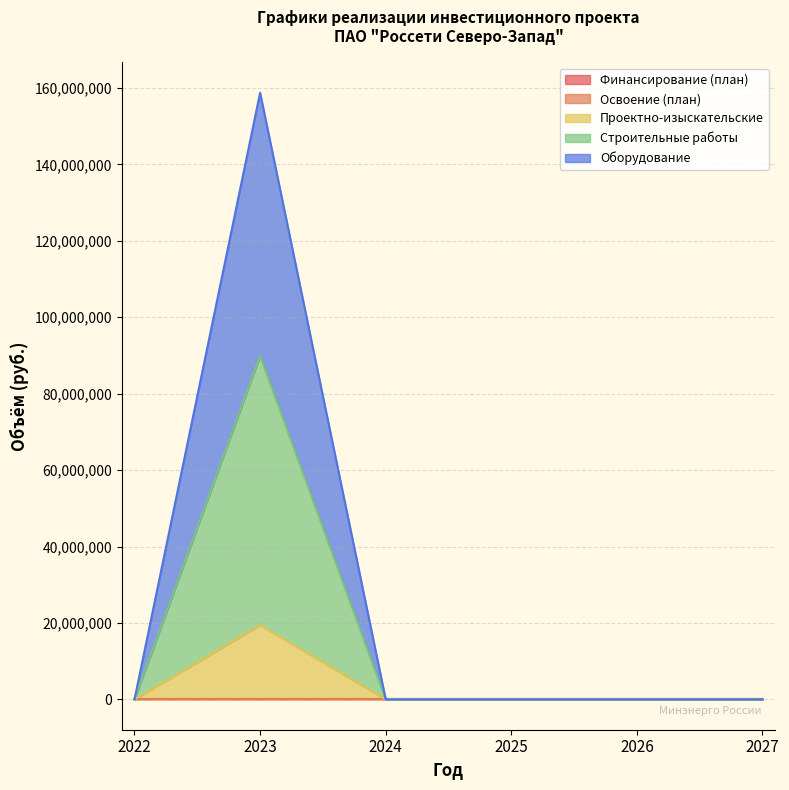

Rank the series at 2022 from lowest to highest value.

Освоение (план), Финансирование (план), Строительные работы, Оборудование, Проектно-изыскательские